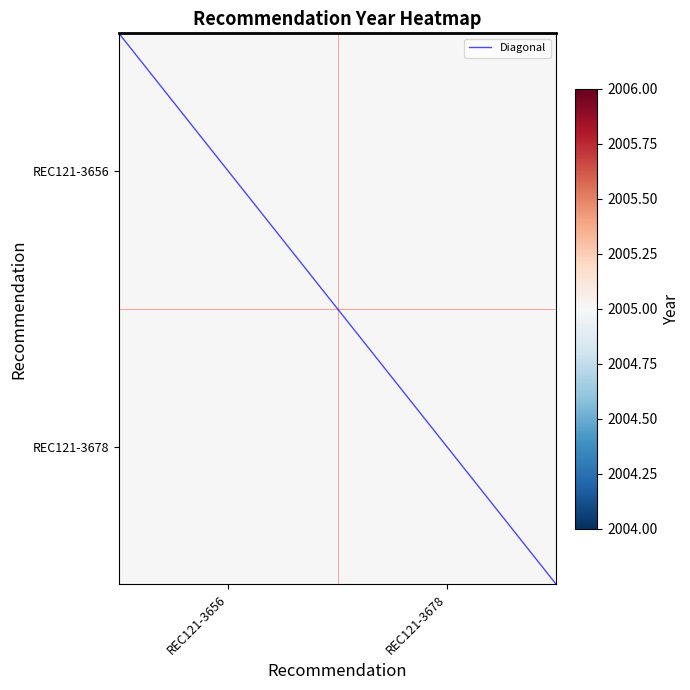

What is the sum of the REC121-3678 values at REC121-3656 and REC121-3678?

4010.0